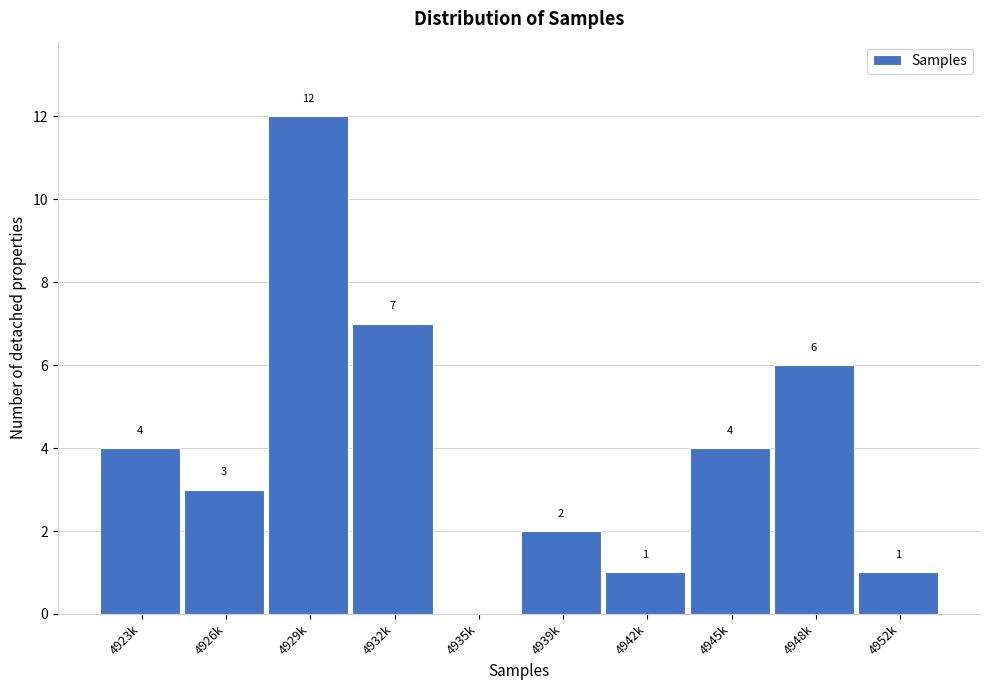

Reading left to right, extract all data points from this chart.

4923k=4	4926k=3	4929k=12	4932k=7	4935k=0	4939k=2	4942k=1	4945k=4	4948k=6	4952k=1